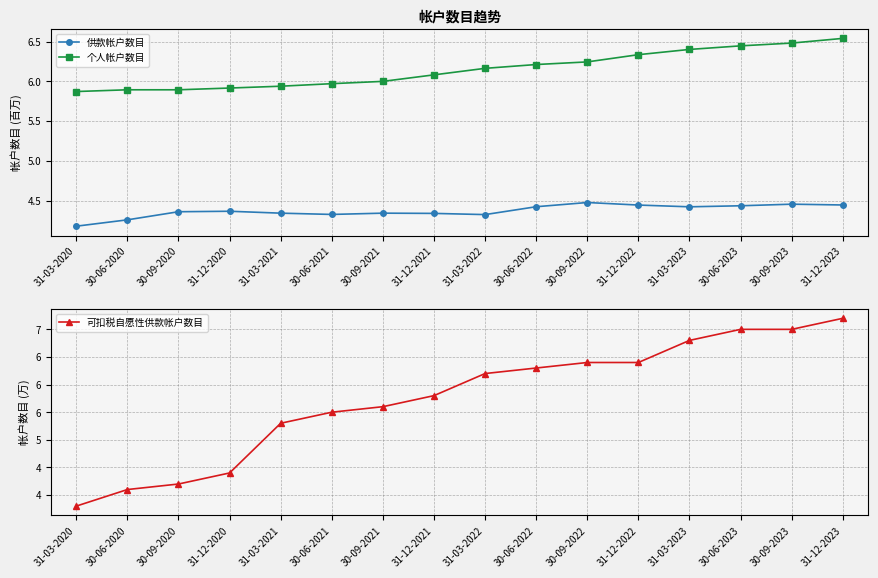

What is the difference between the maximum and minimum values in the 个人帐户数目 series?

0.7